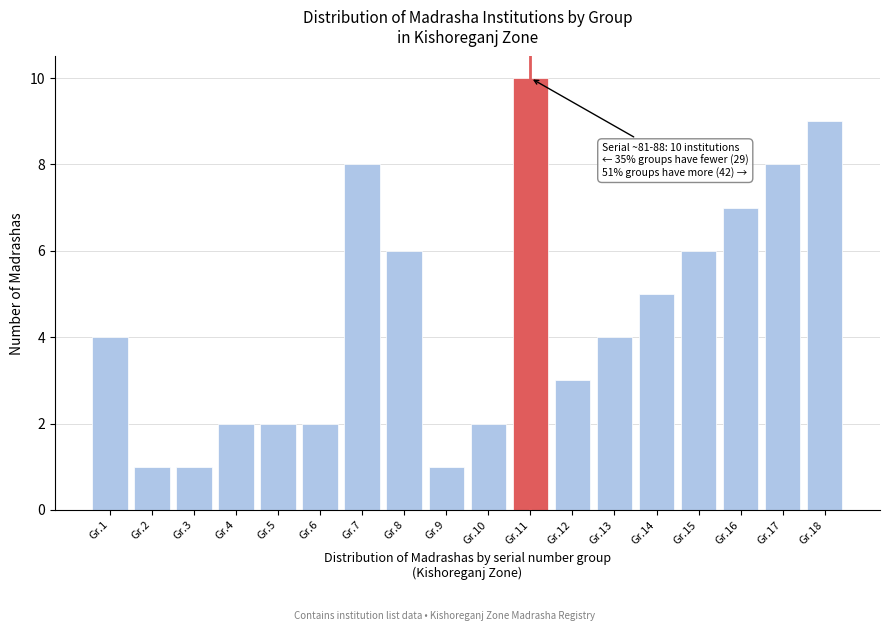

Reading left to right, list all the values displayed in this chart.

Gr.1=4	Gr.2=1	Gr.3=1	Gr.4=2	Gr.5=2	Gr.6=2	Gr.7=8	Gr.8=6	Gr.9=1	Gr.10=2	Gr.11=10	Gr.12=3	Gr.13=4	Gr.14=5	Gr.15=6	Gr.16=7	Gr.17=8	Gr.18=9